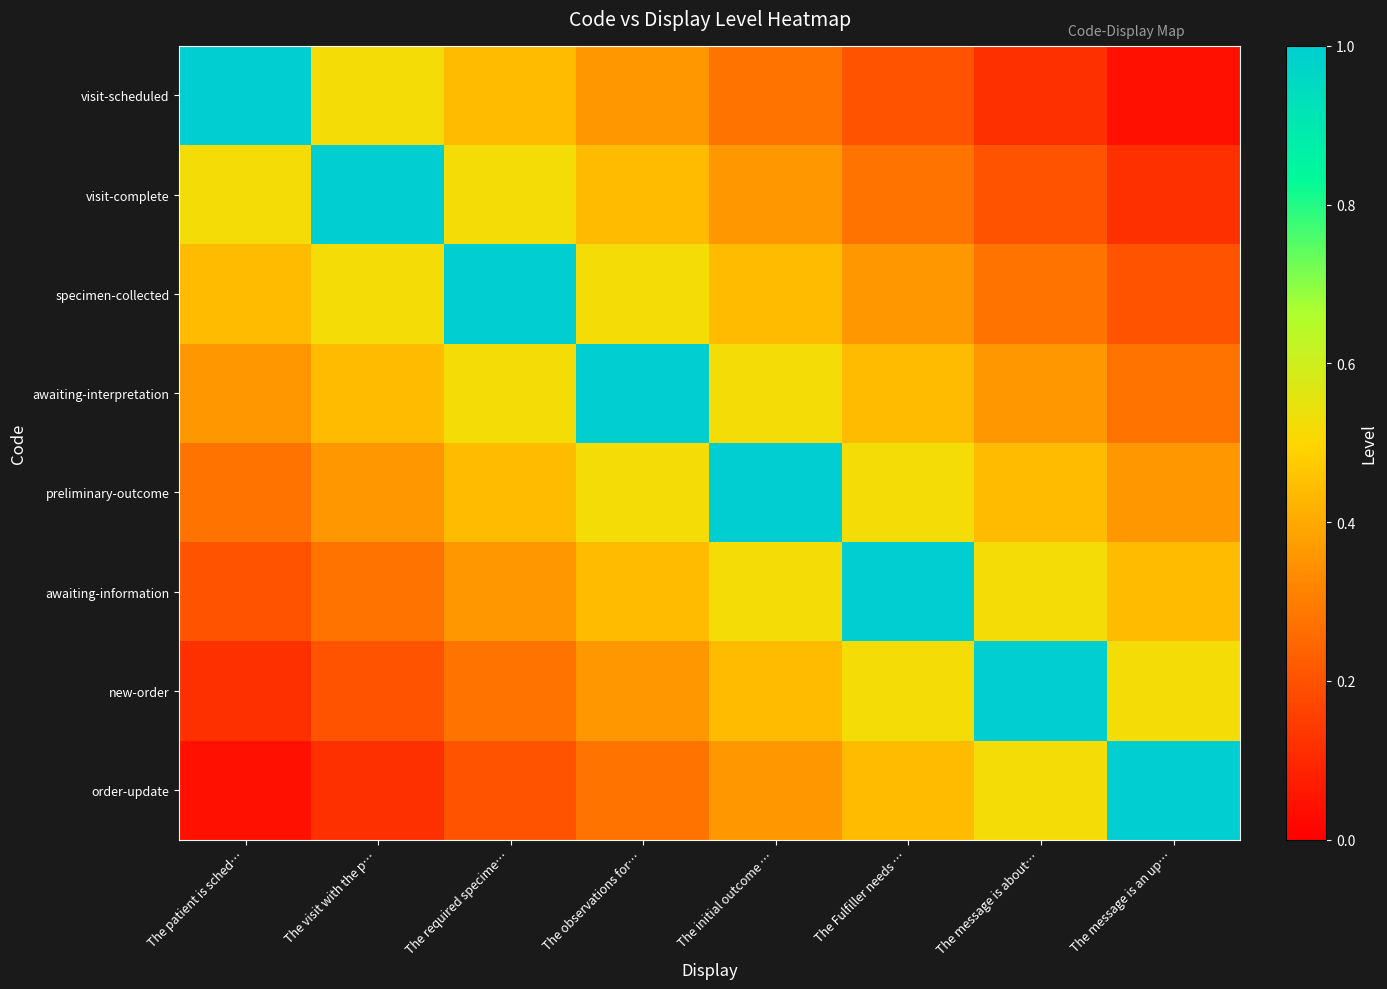

Reading right to left, transcribe all the data shown in this chart.

visit-scheduled: The message is an up…=0.0	The message is about…=0.1	The Fulfiller needs …=0.2	The initial outcome …=0.3	The observations for…=0.4	The required specime…=0.4	The visit with the p…=0.5	The patient is sched…=1.0
visit-complete: The message is an up…=0.1	The message is about…=0.2	The Fulfiller needs …=0.3	The initial outcome …=0.4	The observations for…=0.4	The required specime…=0.5	The visit with the p…=1.0	The patient is sched…=0.5
specimen-collected: The message is an up…=0.2	The message is about…=0.3	The Fulfiller needs …=0.4	The initial outcome …=0.4	The observations for…=0.5	The required specime…=1.0	The visit with the p…=0.5	The patient is sched…=0.4
awaiting-interpretation: The message is an up…=0.3	The message is about…=0.4	The Fulfiller needs …=0.4	The initial outcome …=0.5	The observations for…=1.0	The required specime…=0.5	The visit with the p…=0.4	The patient is sched…=0.4
preliminary-outcome: The message is an up…=0.4	The message is about…=0.4	The Fulfiller needs …=0.5	The initial outcome …=1.0	The observations for…=0.5	The required specime…=0.4	The visit with the p…=0.4	The patient is sched…=0.3
awaiting-information: The message is an up…=0.4	The message is about…=0.5	The Fulfiller needs …=1.0	The initial outcome …=0.5	The observations for…=0.4	The required specime…=0.4	The visit with the p…=0.3	The patient is sched…=0.2
new-order: The message is an up…=0.5	The message is about…=1.0	The Fulfiller needs …=0.5	The initial outcome …=0.4	The observations for…=0.4	The required specime…=0.3	The visit with the p…=0.2	The patient is sched…=0.1
order-update: The message is an up…=1.0	The message is about…=0.5	The Fulfiller needs …=0.4	The initial outcome …=0.4	The observations for…=0.3	The required specime…=0.2	The visit with the p…=0.1	The patient is sched…=0.0